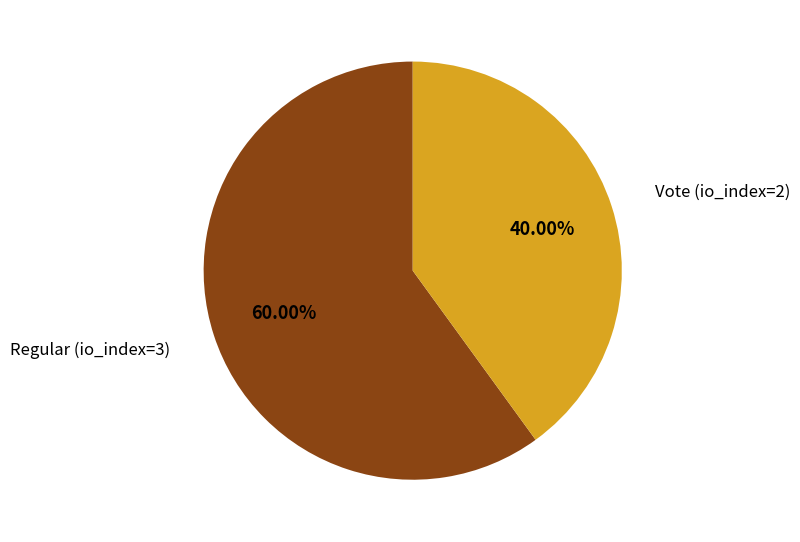

Which slice is the smallest?

Vote (io_index=2)